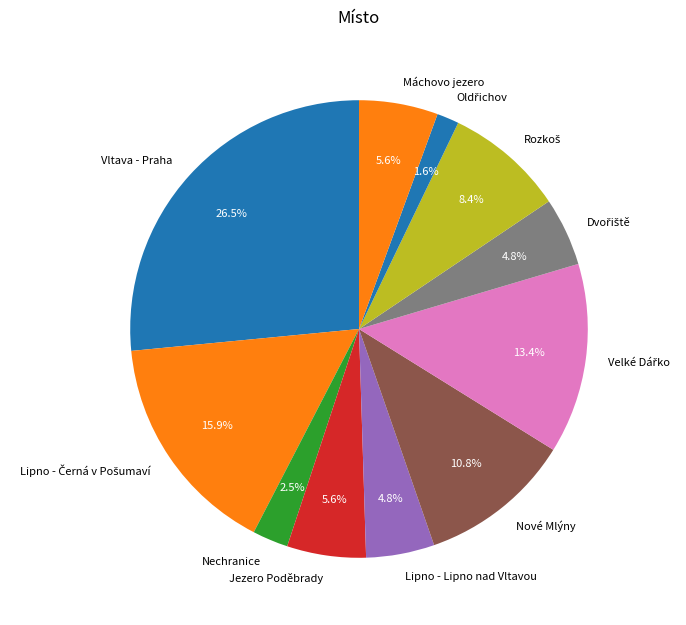

How many segments does this pie chart have?

11